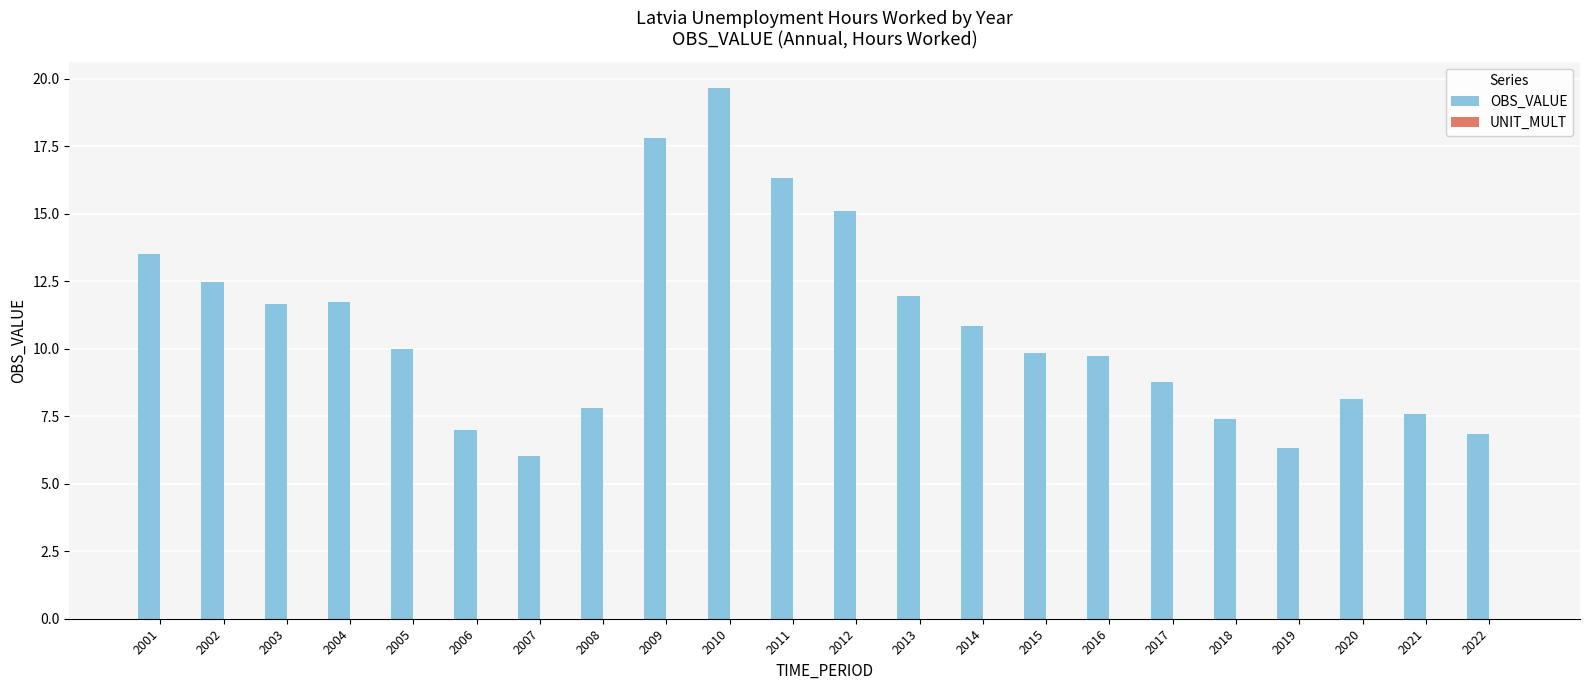

Reading right to left, list all the values displayed in this chart.

2022=6.8	2021=7.6	2020=8.1	2019=6.3	2018=7.4	2017=8.8	2016=9.7	2015=9.8	2014=10.8	2013=11.9	2012=15.1	2011=16.3	2010=19.6	2009=17.8	2008=7.8	2007=6.0	2006=7.0	2005=10.0	2004=11.7	2003=11.6	2002=12.5	2001=13.5